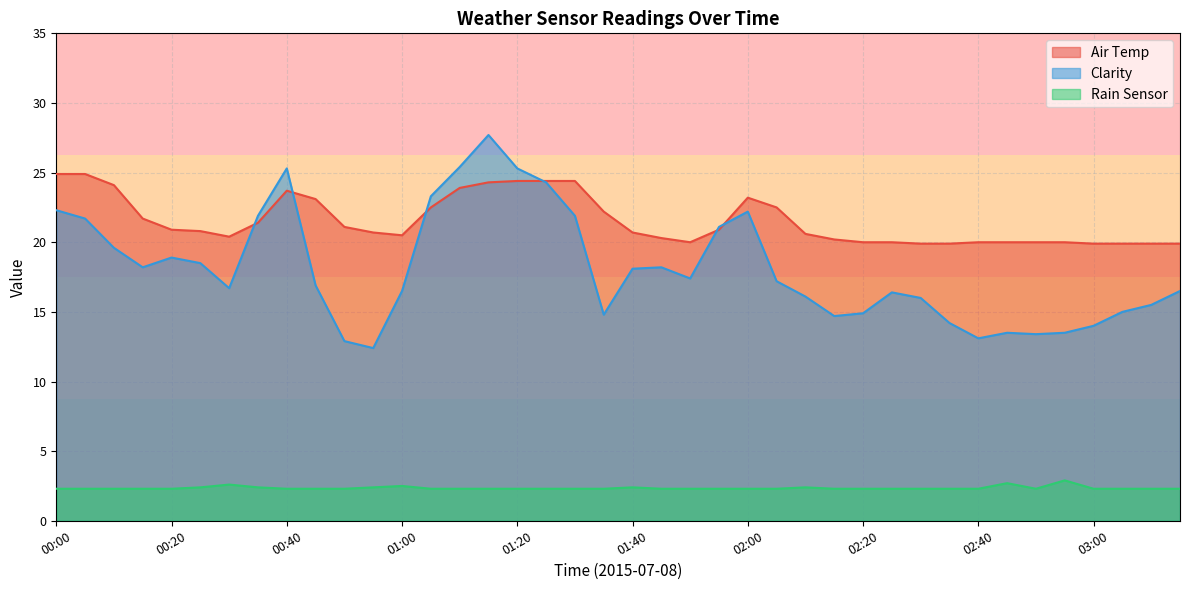

Is it true that Rain Sensor equals 3.9 at 02:35?

False